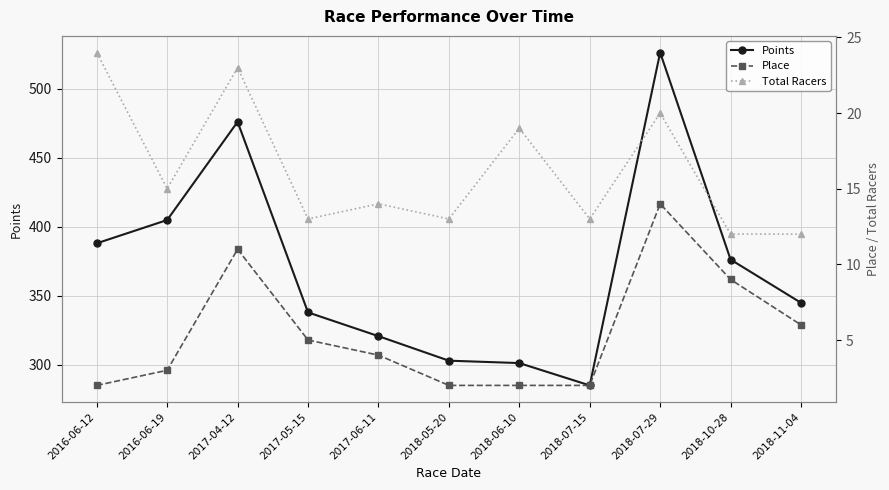

True or false: Points and Place intersect in this chart.

False